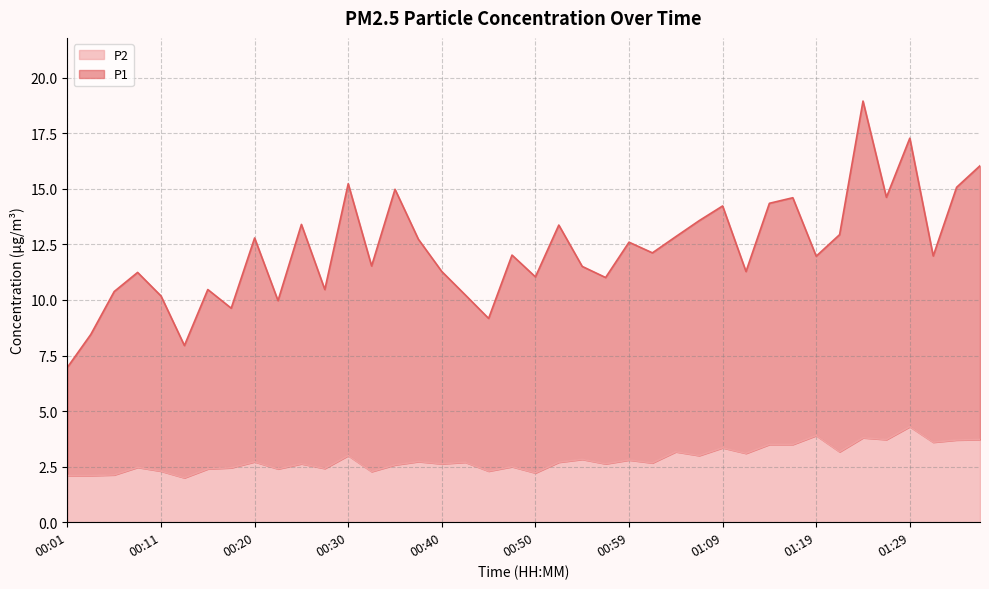

Which category has the lowest value in the P1 series?

00:01